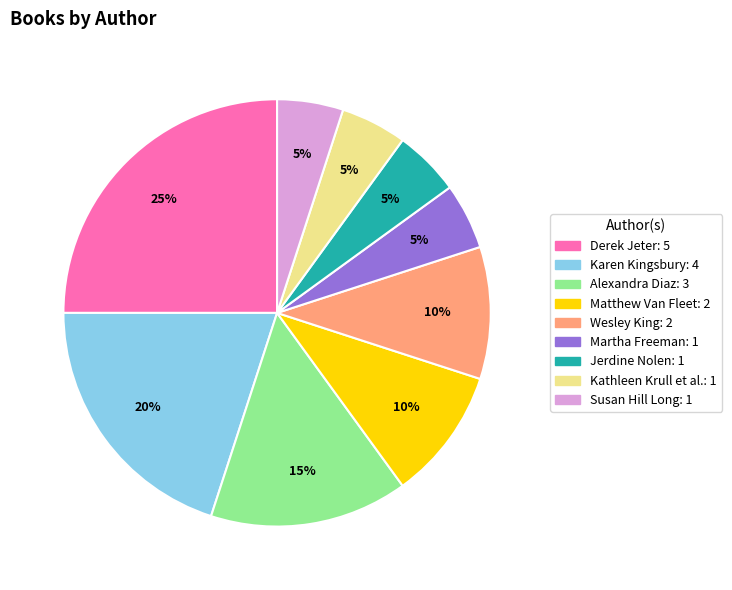

Does any single category account for the majority?

No